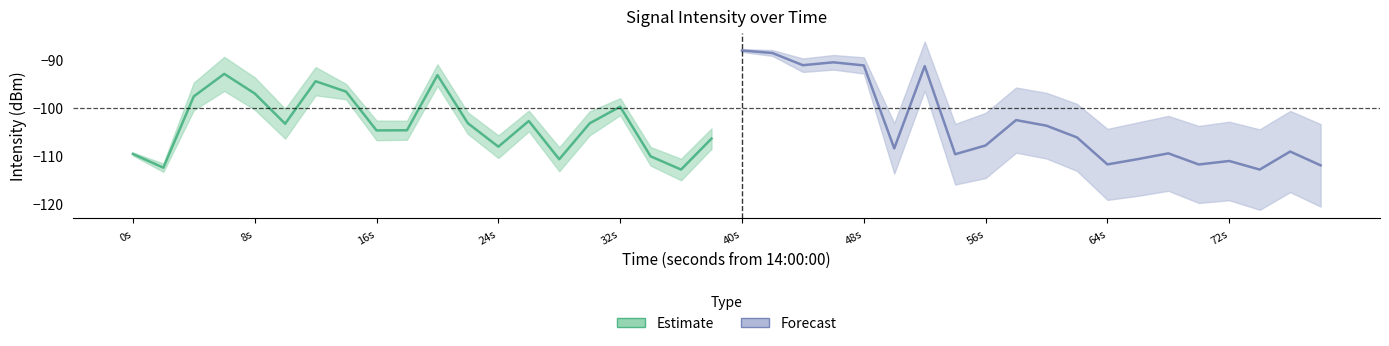

True or false: Forecast has more than 0 points higher than both neighbors.

True